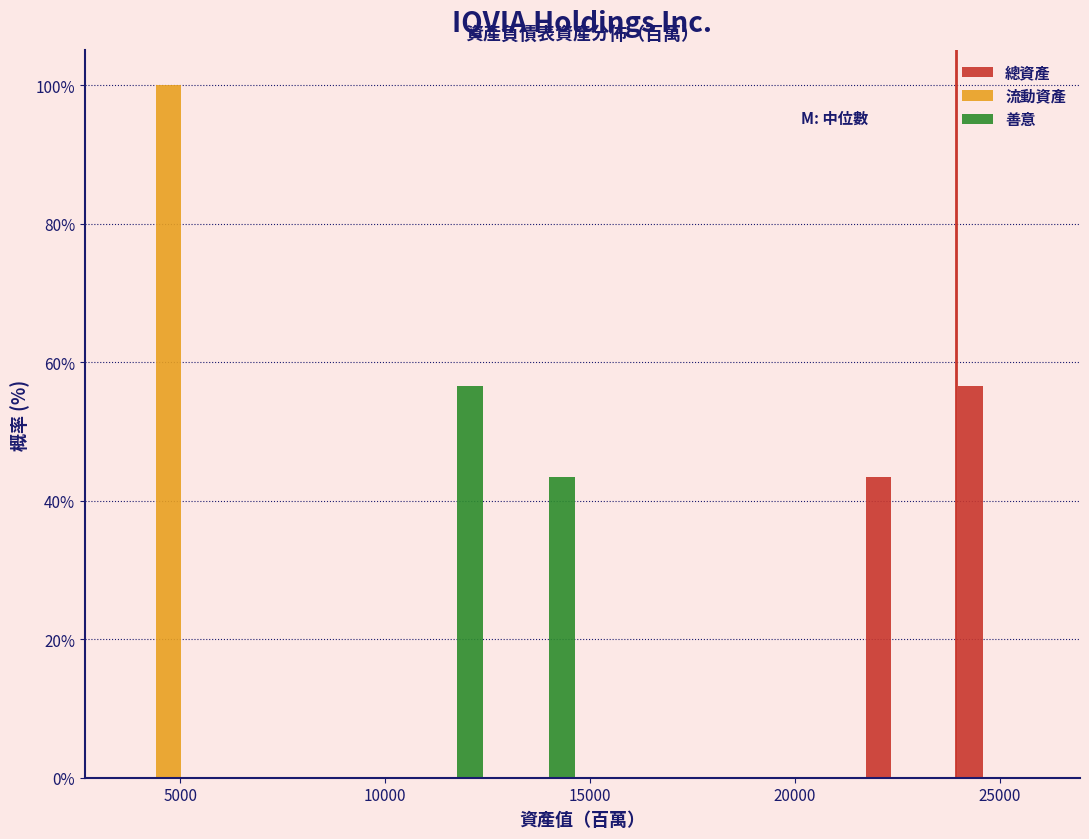

What is the height of the 流動資產 bar covering 3500 to 6000 on the x-axis? Neither the bar edges nor the heights are printed on the chart, so give them approximately, as read against the axes.

100